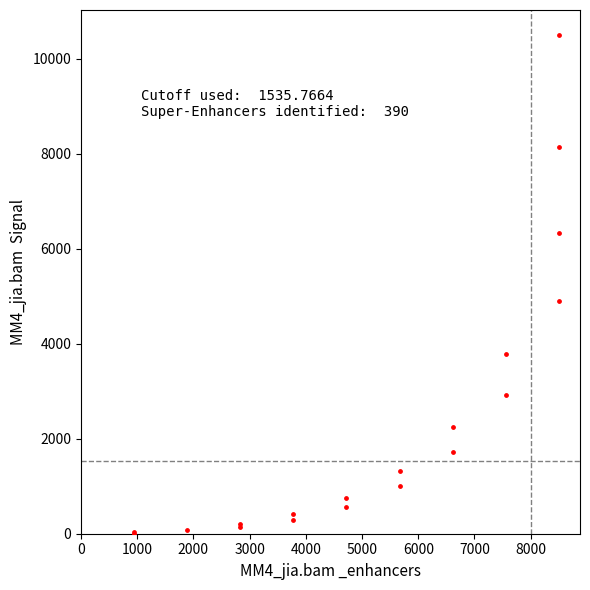

What Y value in the scatter plot is closest to 5250?

4897.6